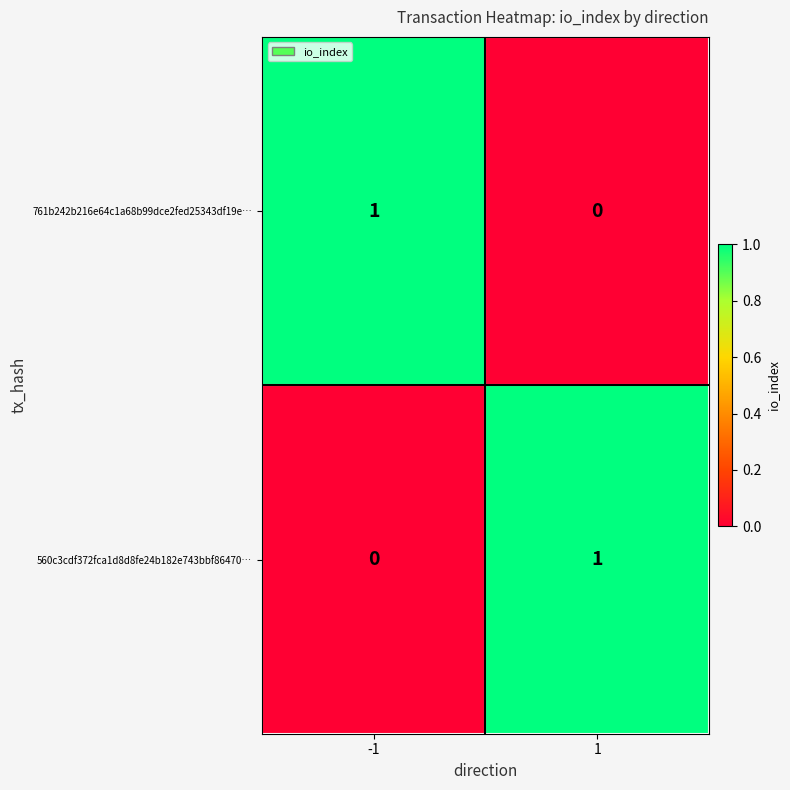

Reading left to right, what are all the values shown in this chart?

761b242b216e64c1a68b99dce2fed25343df19e…: -1=1	1=0
560c3cdf372fca1d8d8fe24b182e743bbf86470…: -1=0	1=1